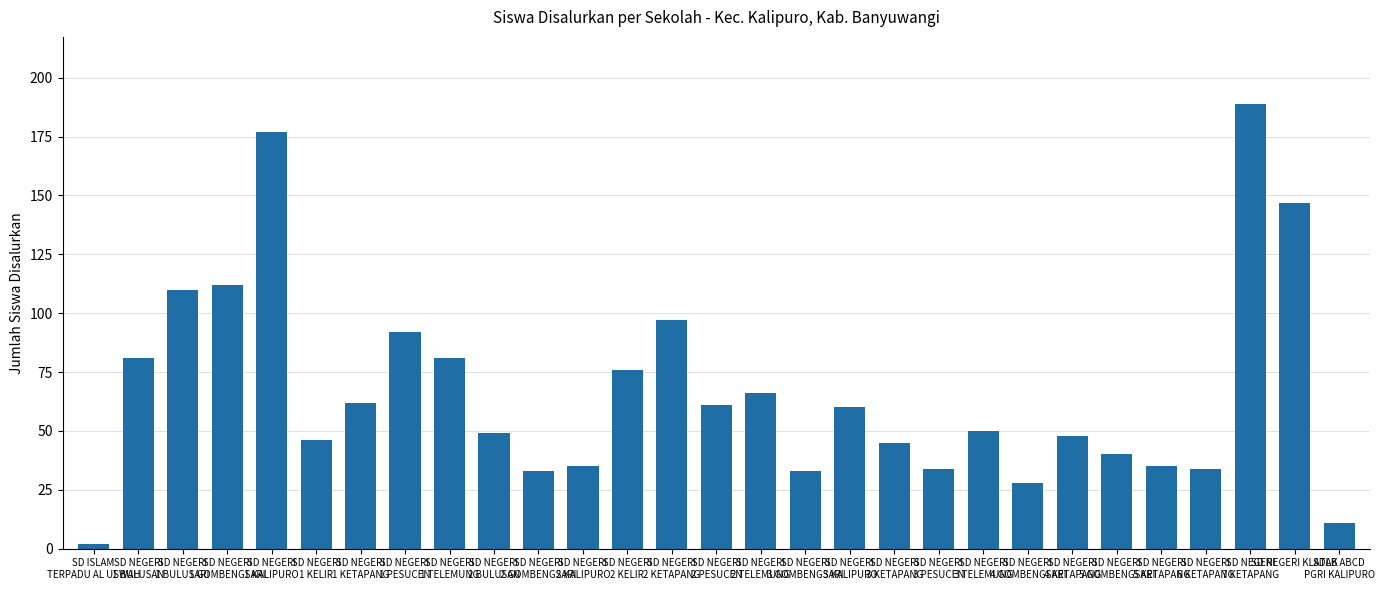

At which category does the chart reach its minimum across all series?

SD ISLAM
TERPADU AL USWAH